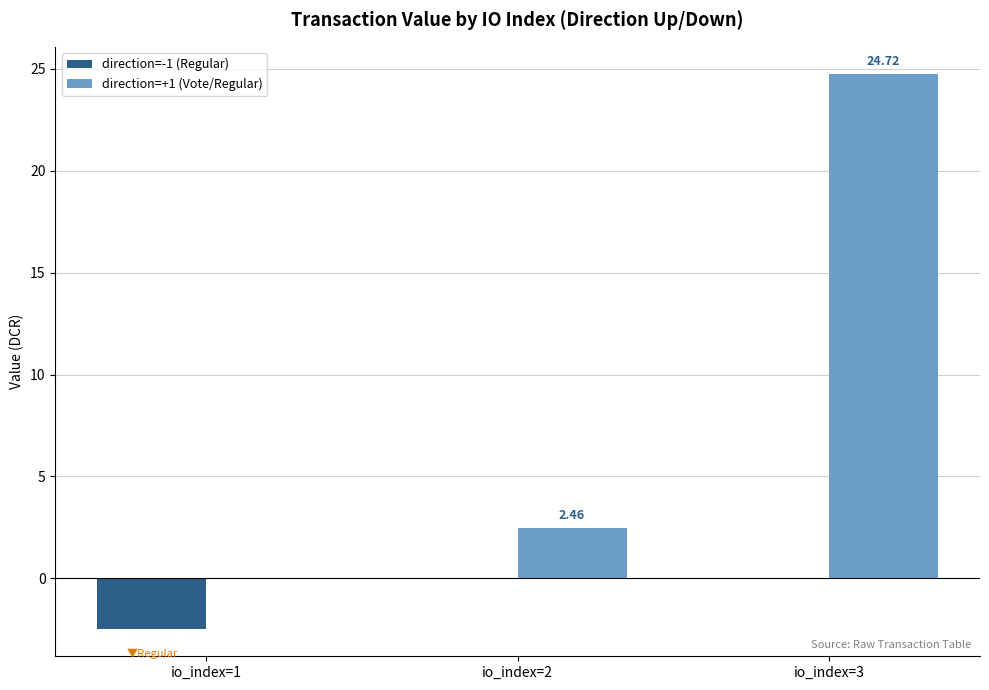

Which series changed the most between io_index=1 and io_index=3?

direction=+1 (Vote/Regular)